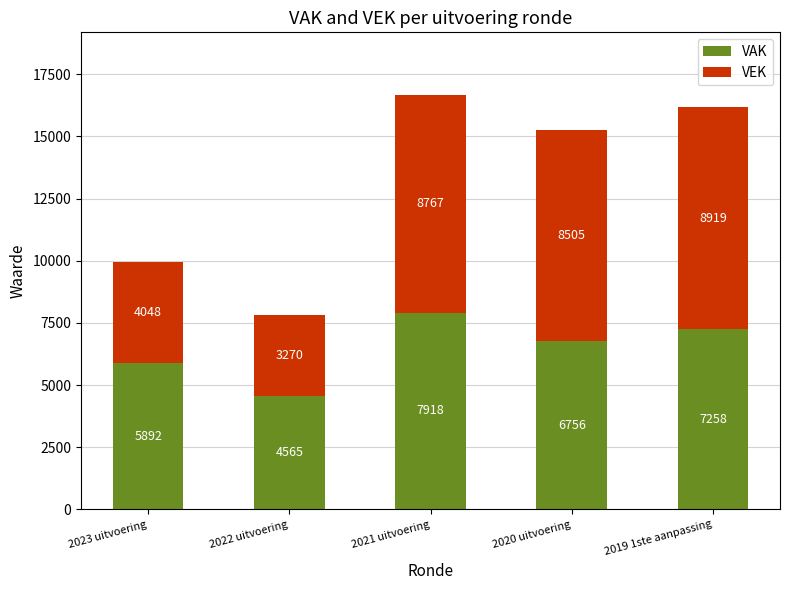

Reading left to right, what are the values for VAK?

5892	4565	7918	6756	7258